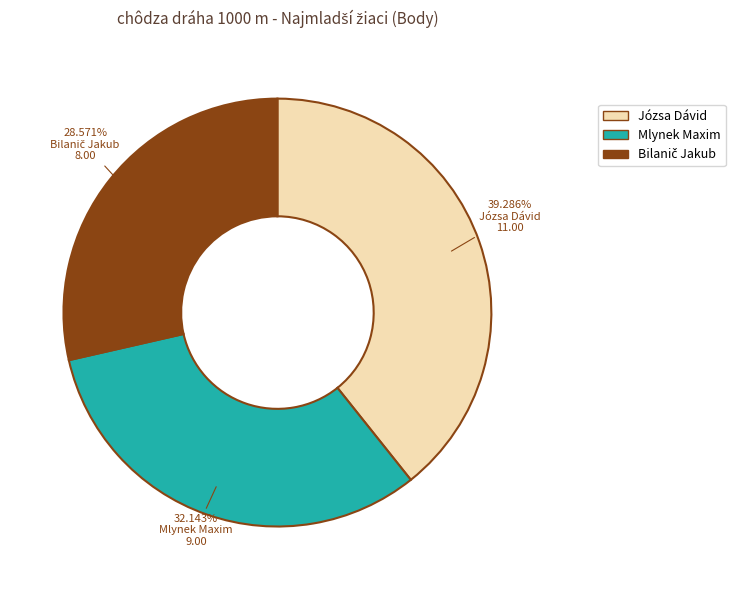

Count the number of slices in the pie.

3